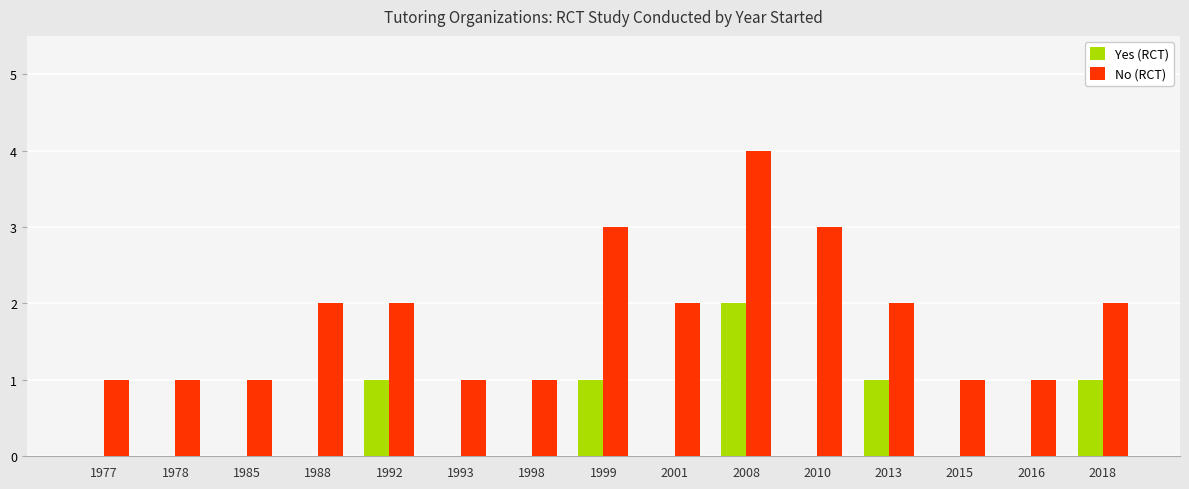

Reading left to right, what are all the values shown in this chart?

Yes (RCT): 1977=0	1978=0	1985=0	1988=0	1992=1	1993=0	1998=0	1999=1	2001=0	2008=2	2010=0	2013=1	2015=0	2016=0	2018=1
No (RCT): 1977=1	1978=1	1985=1	1988=2	1992=2	1993=1	1998=1	1999=3	2001=2	2008=4	2010=3	2013=2	2015=1	2016=1	2018=2